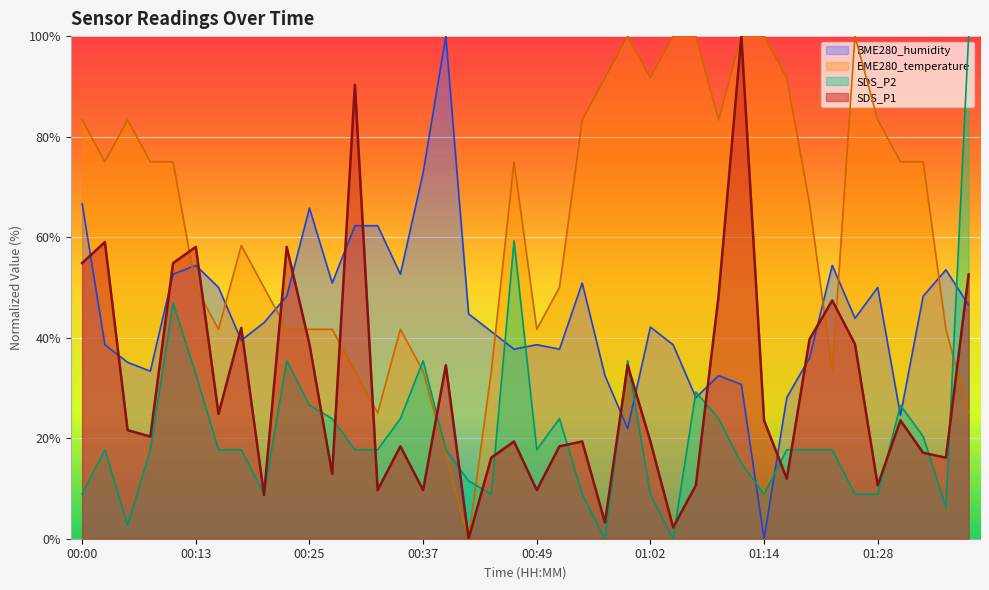

What is the highest value of the SDS_P1 series?

100.0